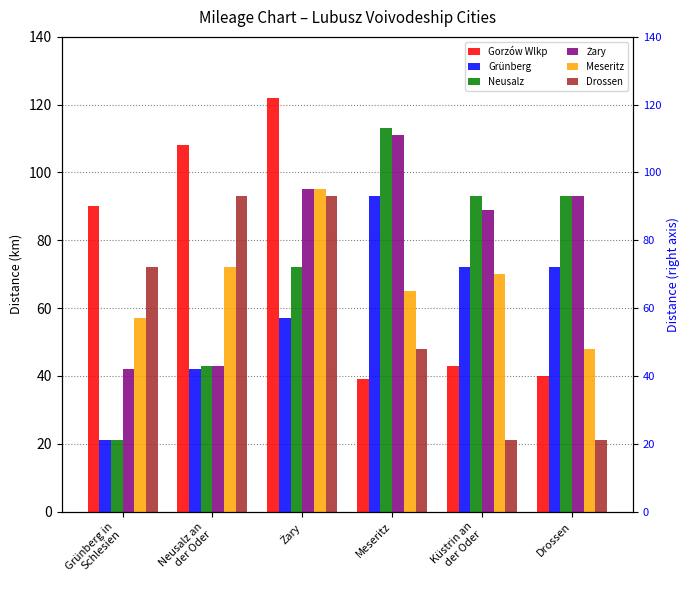

What is the difference between the Gorzów Wlkp values at Grünberg in
Schlesien and Meseritz?

51